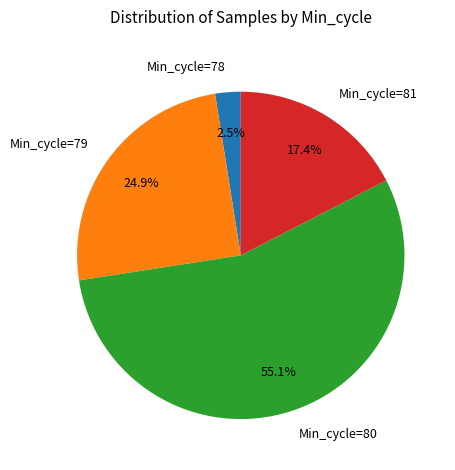

What is the ratio of the value at Min_cycle=79 to the value at Min_cycle=80?

0.5